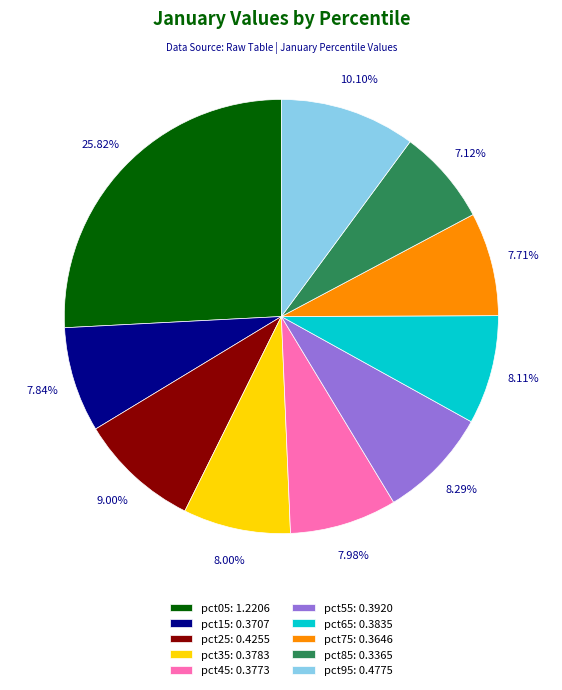

To the nearest percent, what is the combined percentage of pct65 and pct05?

34%